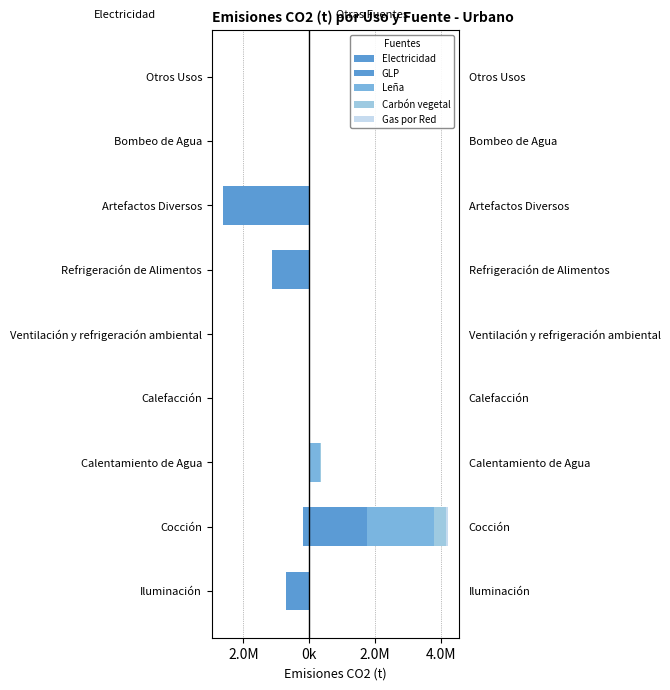

Is it true that Carbón vegetal equals 0.0 at Bombeo de Agua?

True